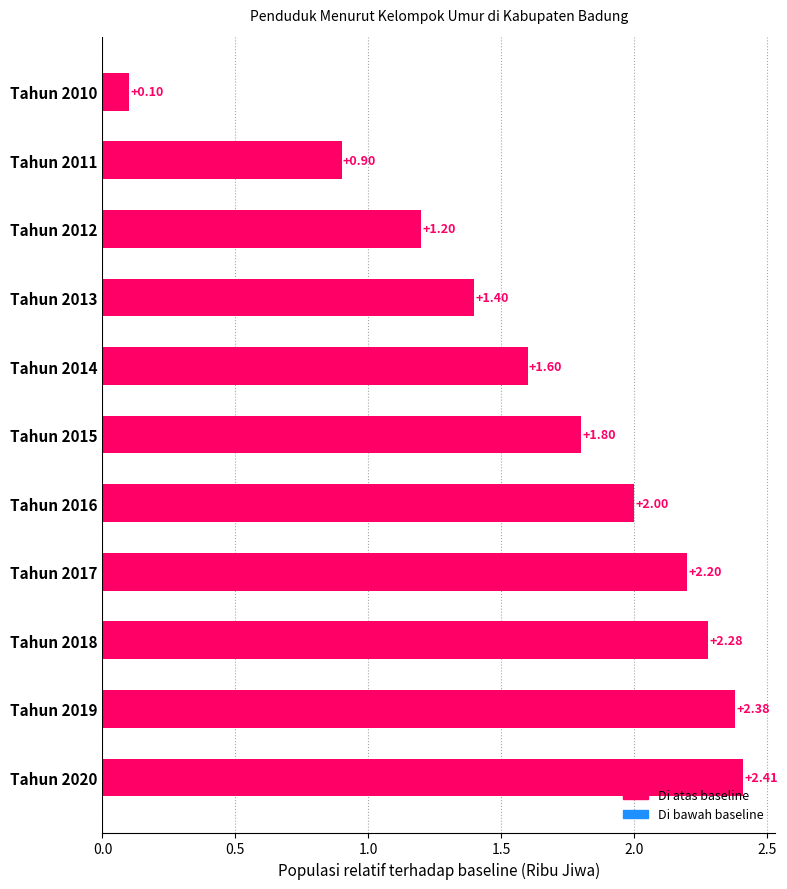

Between Tahun 2013 and Tahun 2019, which is larger?

Tahun 2019